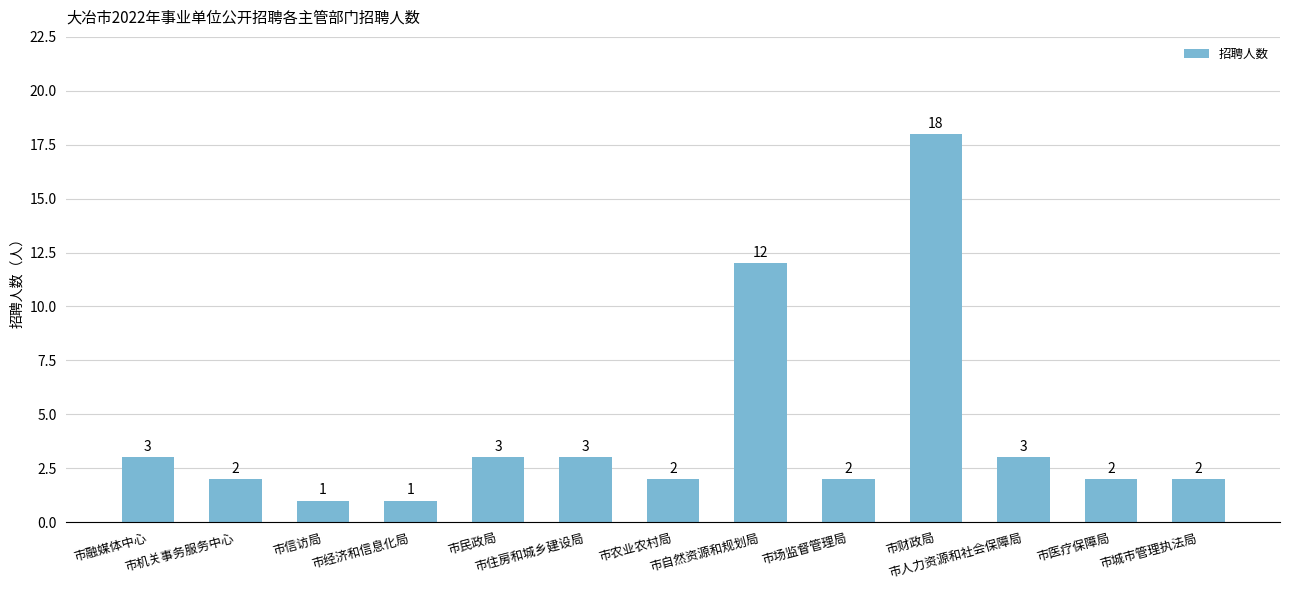

What is the difference between the values at 市融媒体中心 and 市财政局?

15